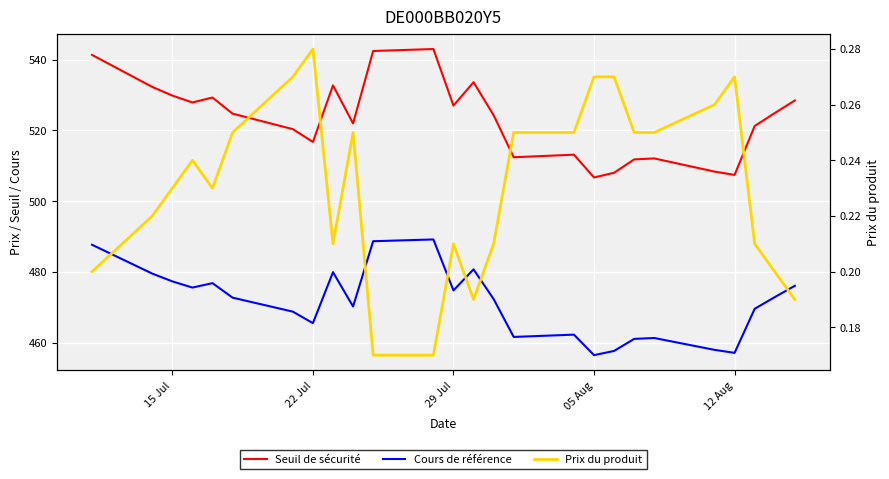

At which label does Cours de référence first exceed 472?

15 Jul